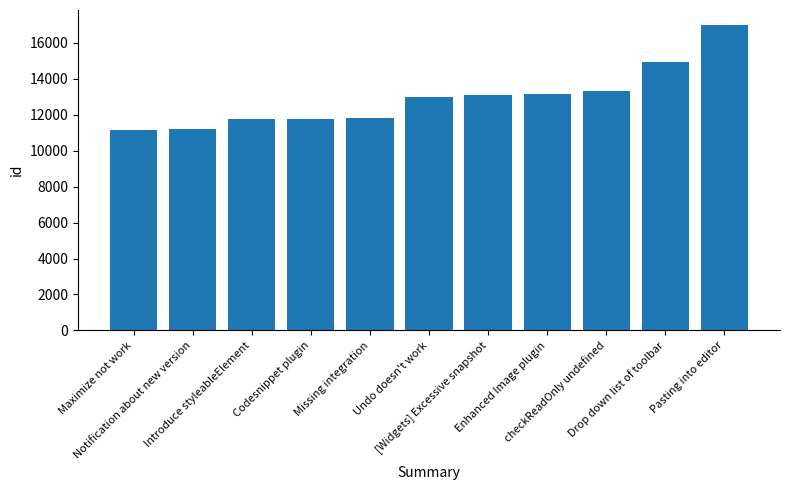

What is the change in value from Enhanced Image plugin to checkReadOnly undefined?

+157